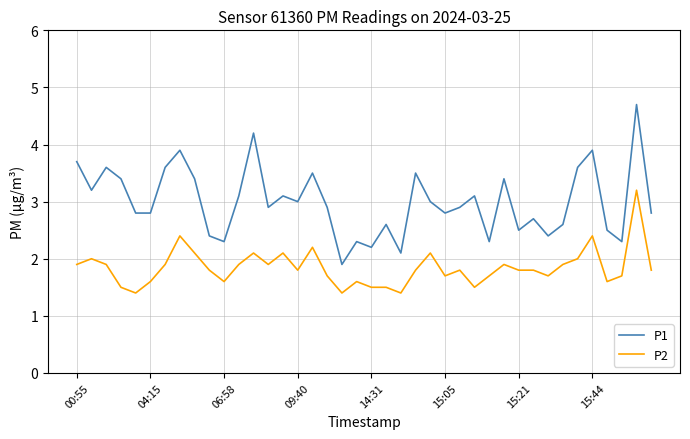

Which series has the widest spread of values?

P1